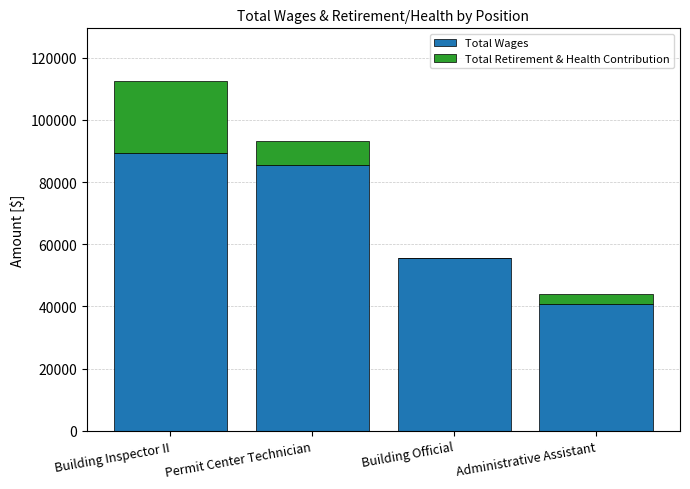

What is the sum of all Total Wages values?

271412